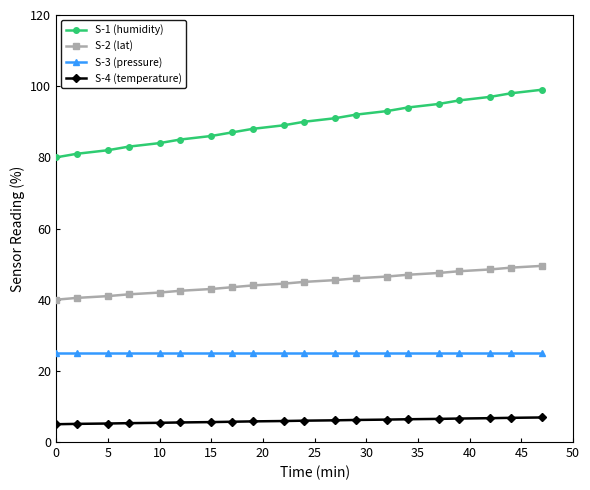

What is the highest value of the S-1 (humidity) series?

99.0